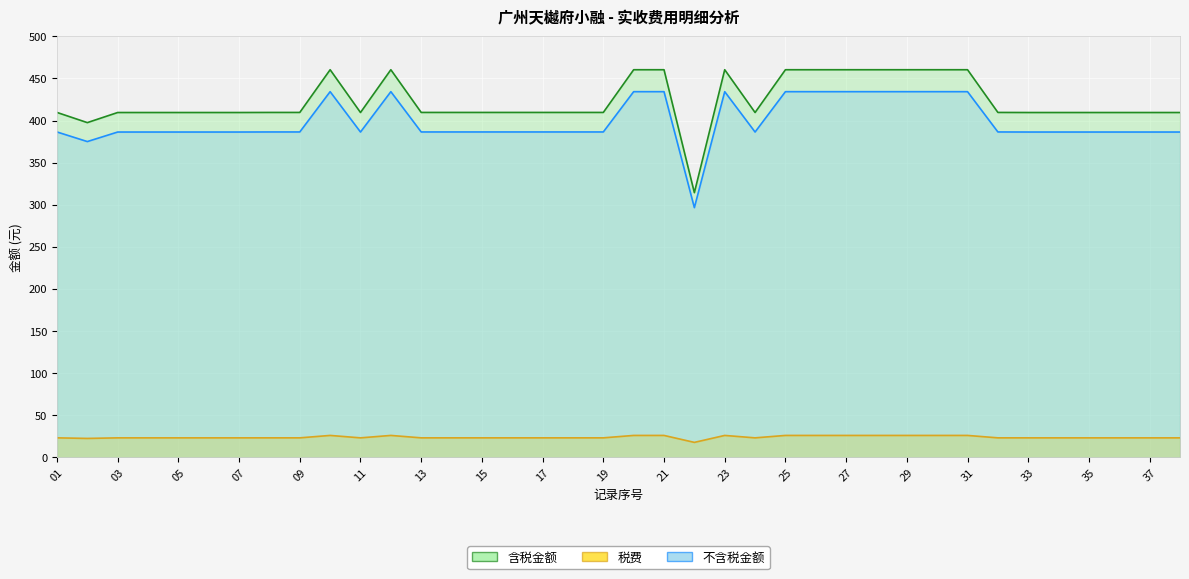

List the labels in order of 税费 value, largest first.

10, 12, 20, 21, 23, 25, 26, 27, 28, 29, 30, 31, 01, 08, 09, 13, 14, 15, 16, 17, 18, 19, 32, 03, 04, 05, 06, 07, 11, 24, 33, 34, 35, 36, 37, 38, 02, 22